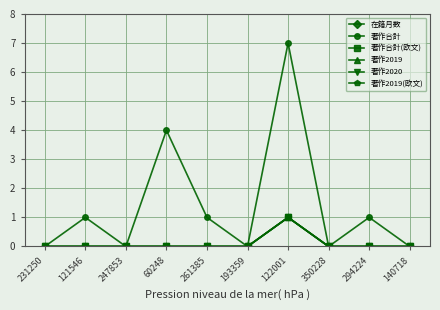

How many interior local valleys does the 著作合計 series have?

3